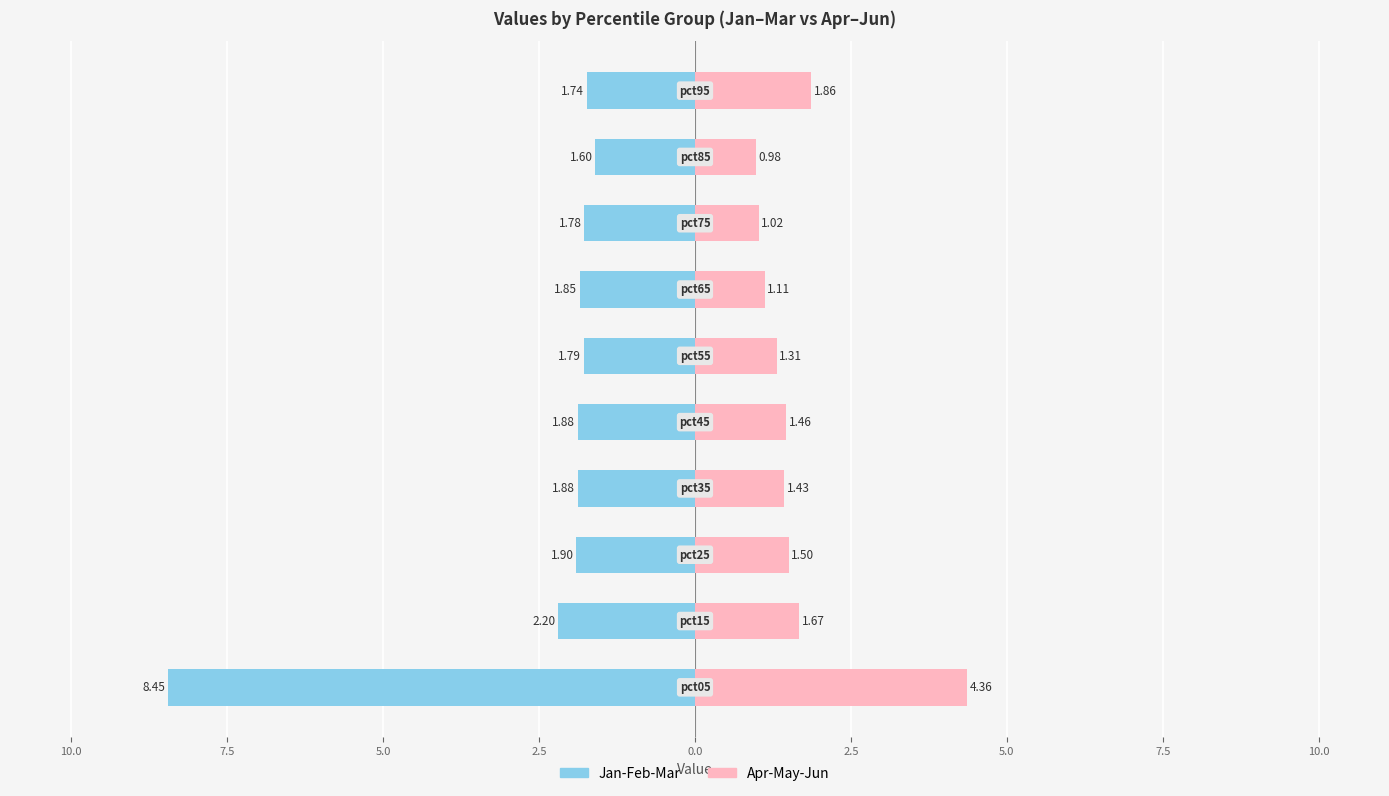

What is the sum of all Jan-Feb-Mar values?

-25.1